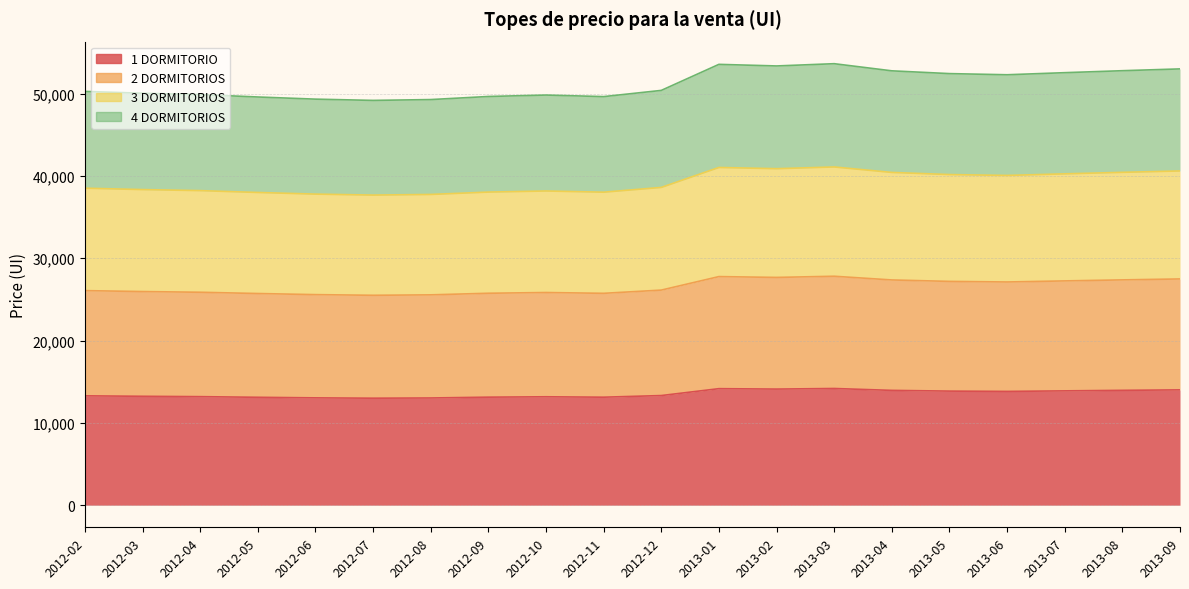

Is the value of 3 DORMITORIOS at 2013-03 greater than the value of 1 DORMITORIO at 2013-04?

Yes